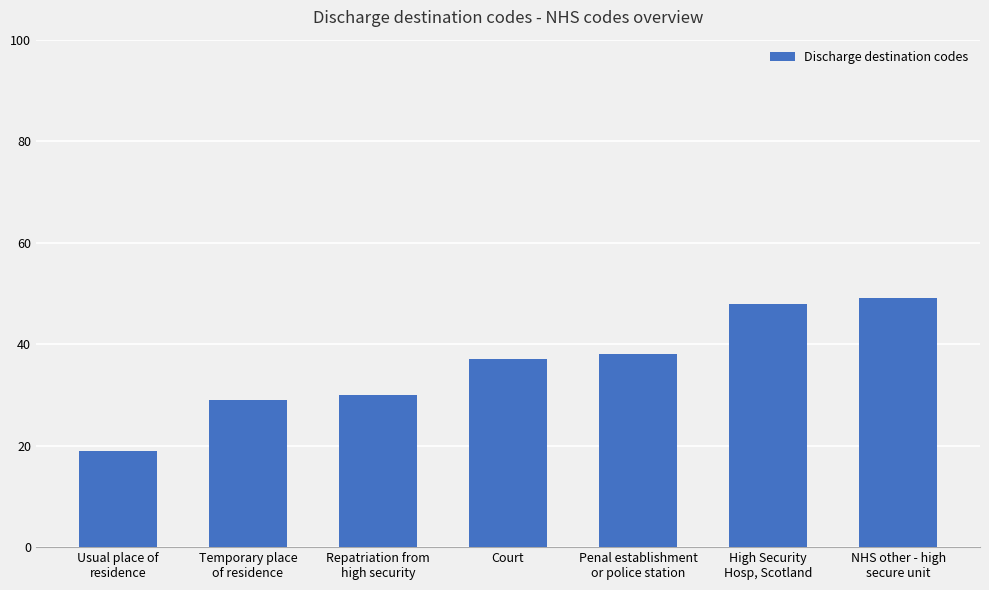

Reading left to right, transcribe all the data shown in this chart.

Usual place of
residence=19	Temporary place
of residence=29	Repatriation from
high security=30	Court=37	Penal establishment
or police station=38	High Security
Hosp, Scotland=48	NHS other - high
secure unit=49